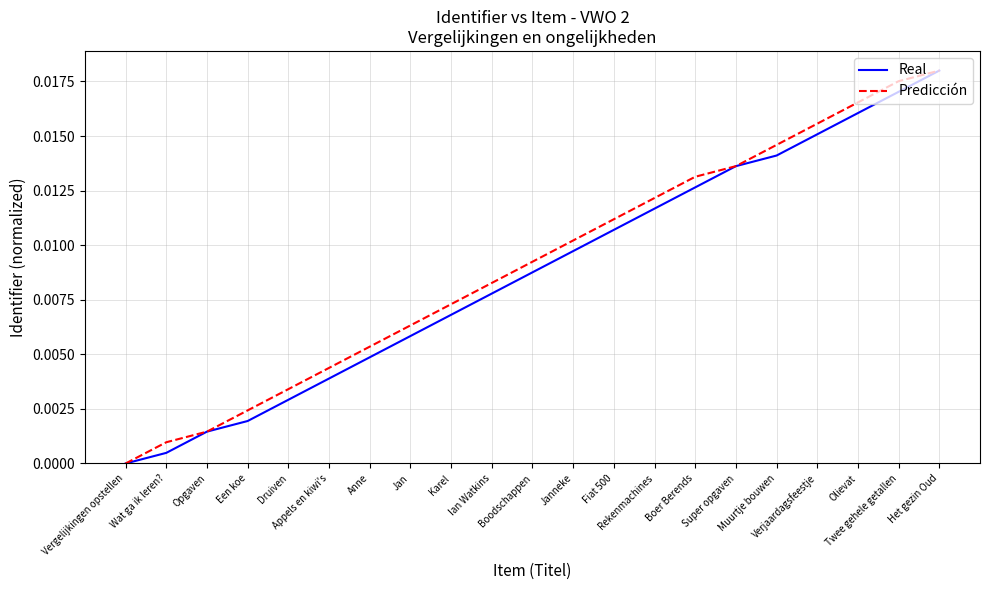

True or false: Real and Predicción intersect in this chart.

False